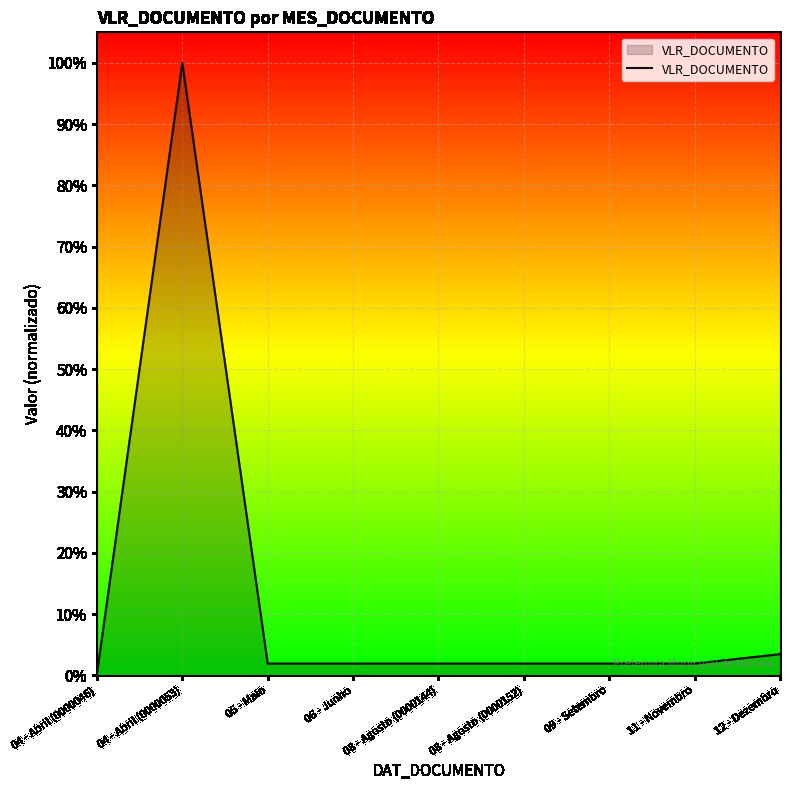

Is it true that the value at 05 - Maio is 0.0?

False